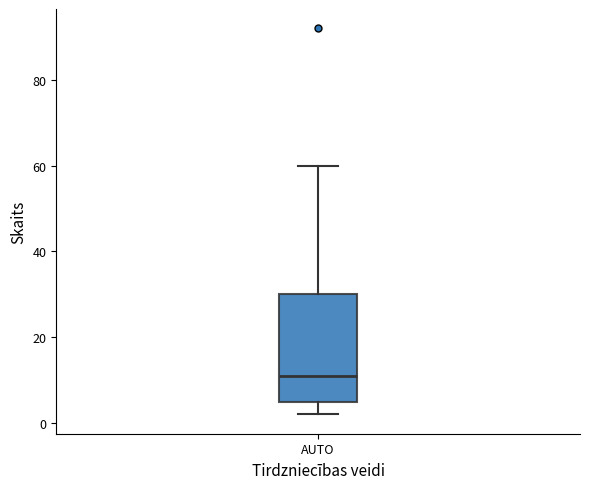

Transcribe this box plot: give where the median line is, the range the box spans, and where the two whiskers end, as read against the y-axis. The values are not printed on the chart, so give them approximately, as read against the axis.

median 12, box 6 to 30, whiskers 2 to 60